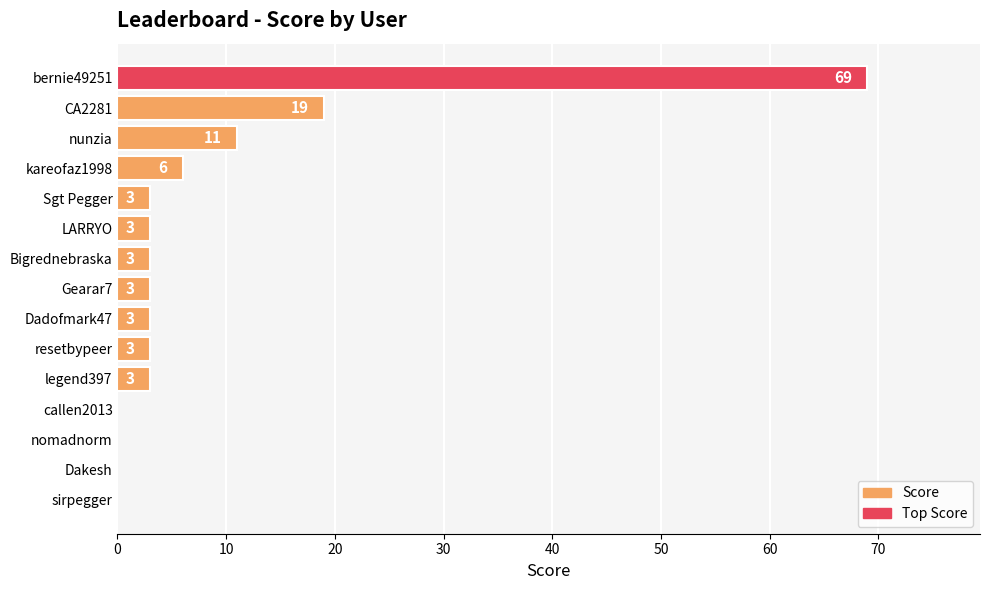

What is the change in value from LARRYO to sirpegger?

-3